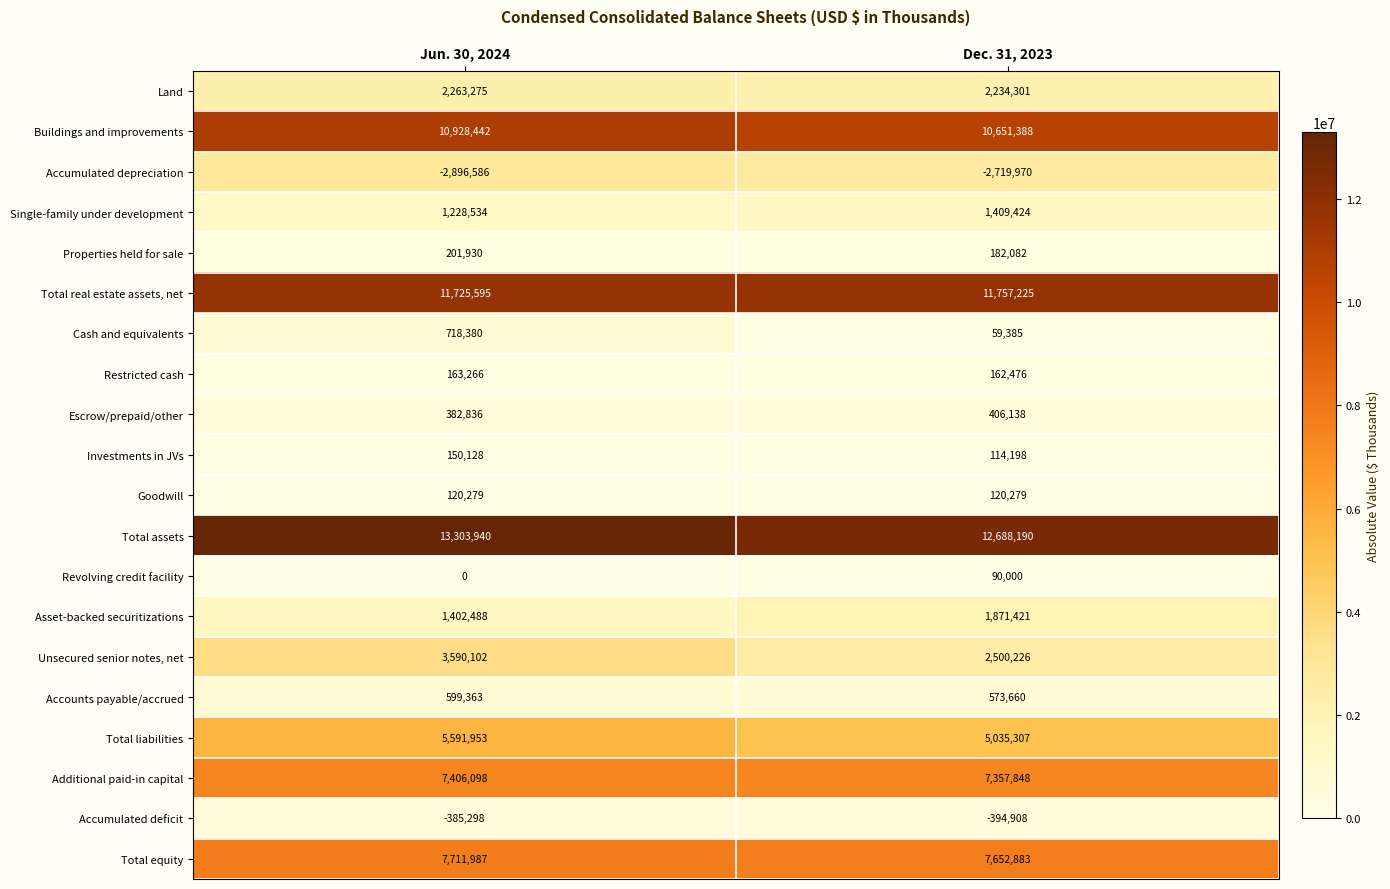

True or false: Accumulated depreciation has a value of -4542787 at Jun. 30, 2024.

False